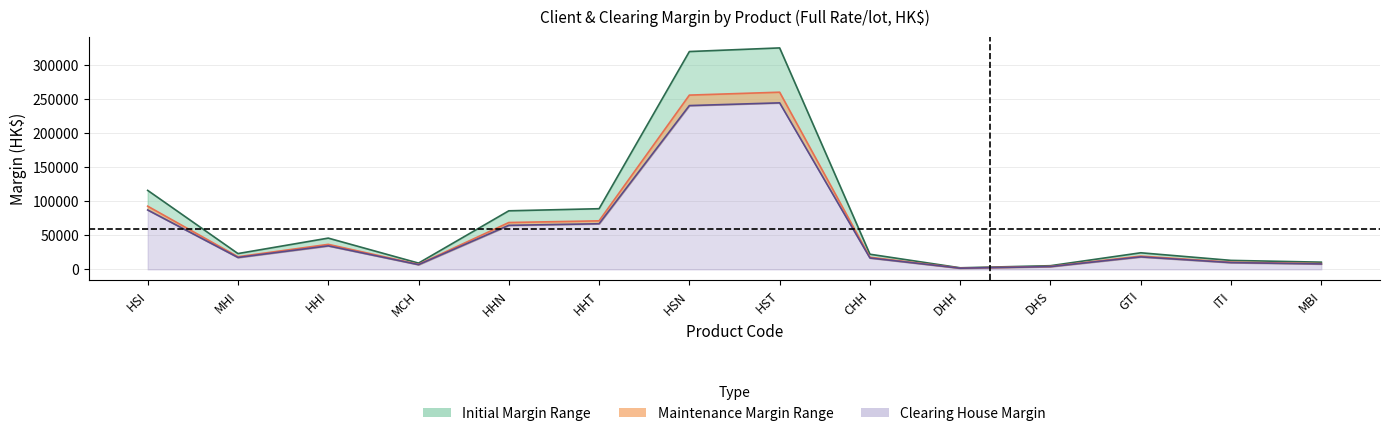

True or false: Maintenance (center) and Initial (center) cross at least once.

False